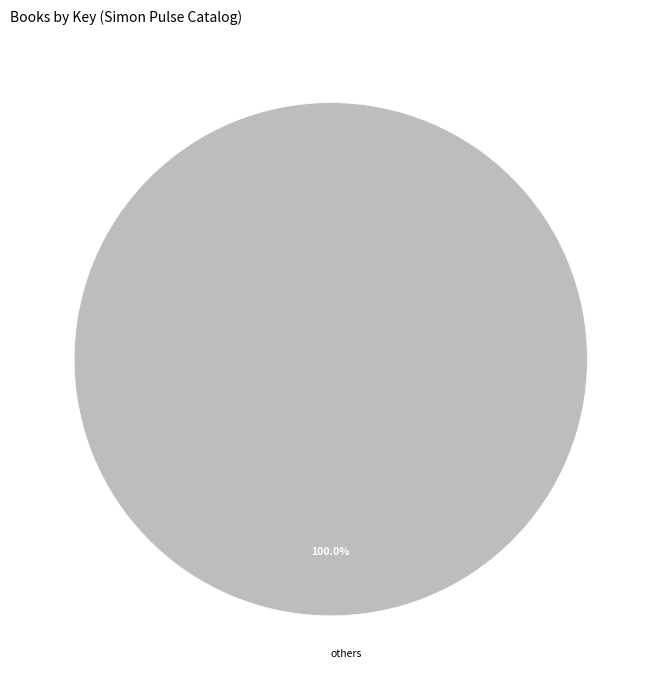

Rank the categories by value from highest to lowest.

others